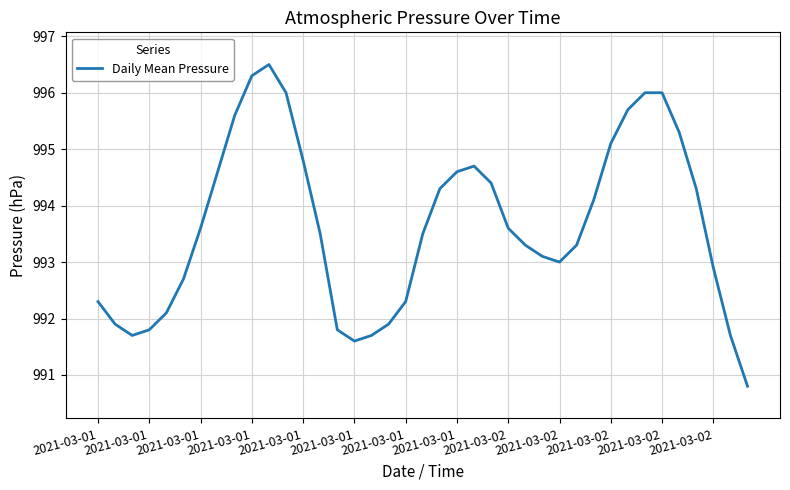

What is the smallest value displayed?

990.8